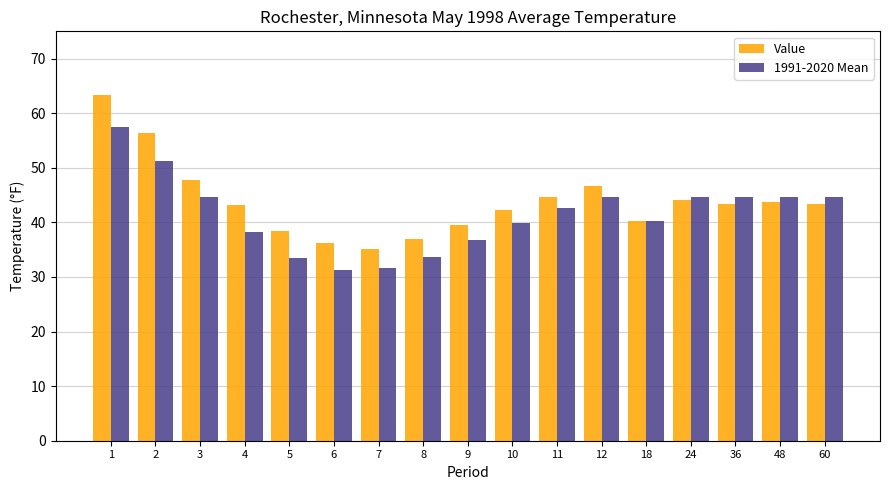

What is the value of the Value bar at the 9th from the left?

39.6